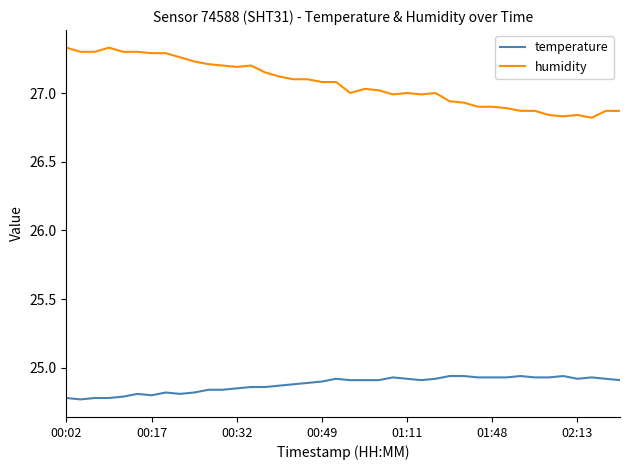

List the series in order of their overall mean, highest first.

humidity, temperature